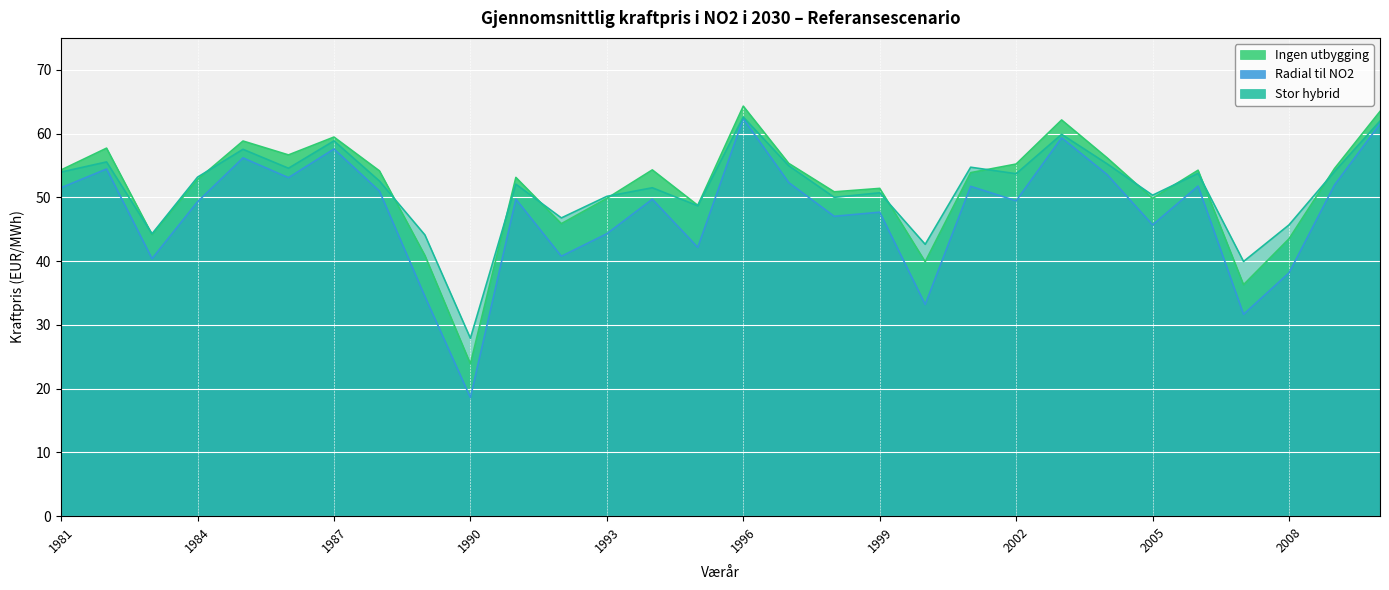

What is the difference between the Radial til NO2 values at 1991 and 1981?

1.8